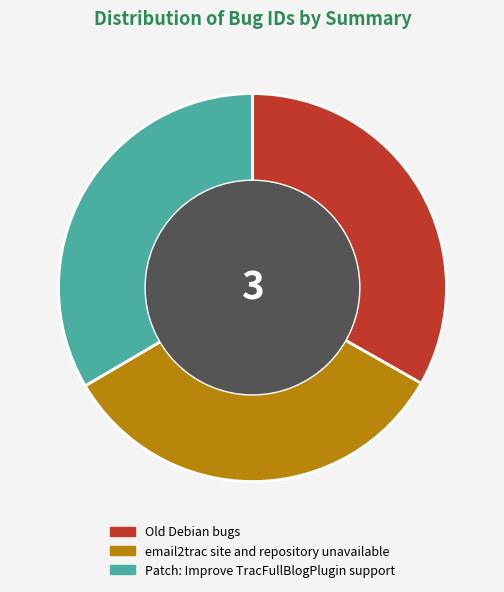

Do email2trac site and repository unavailable and Old Debian bugs together represent more than half of the pie?

Yes